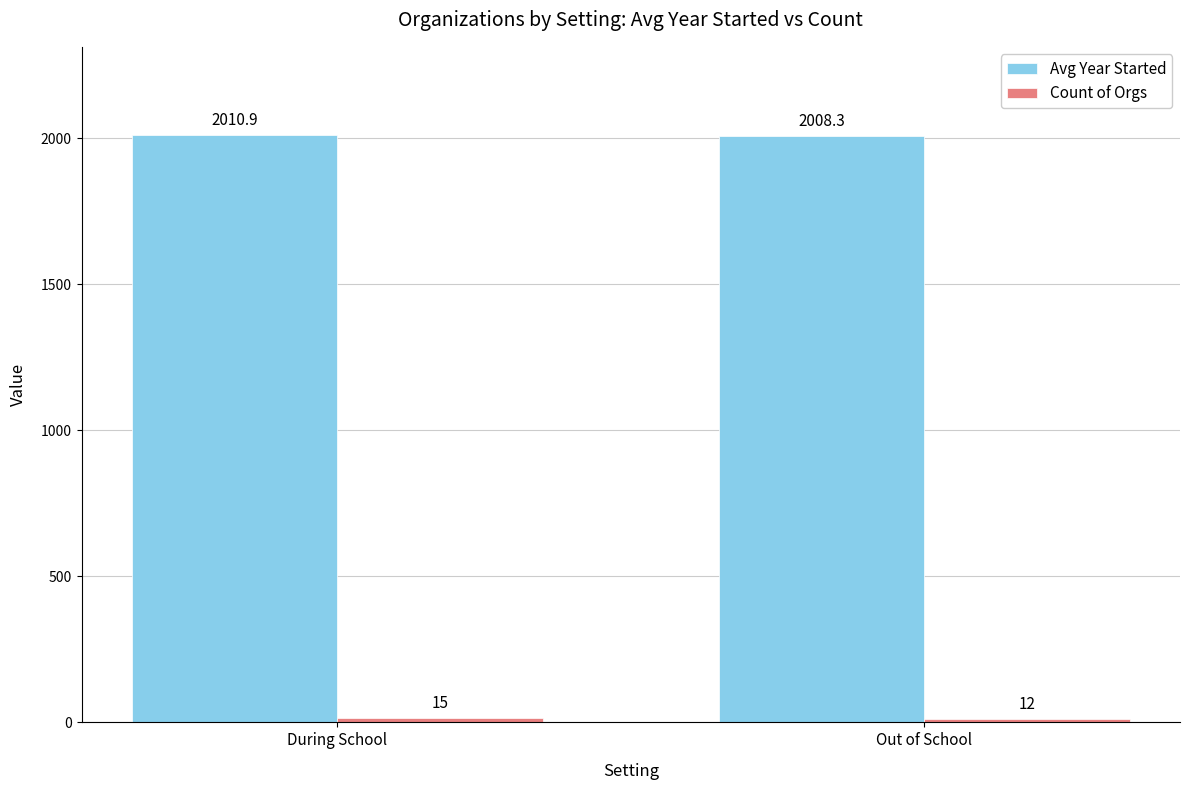

The Avg Year Started series shows 2010.9 at During School. True or false?

True